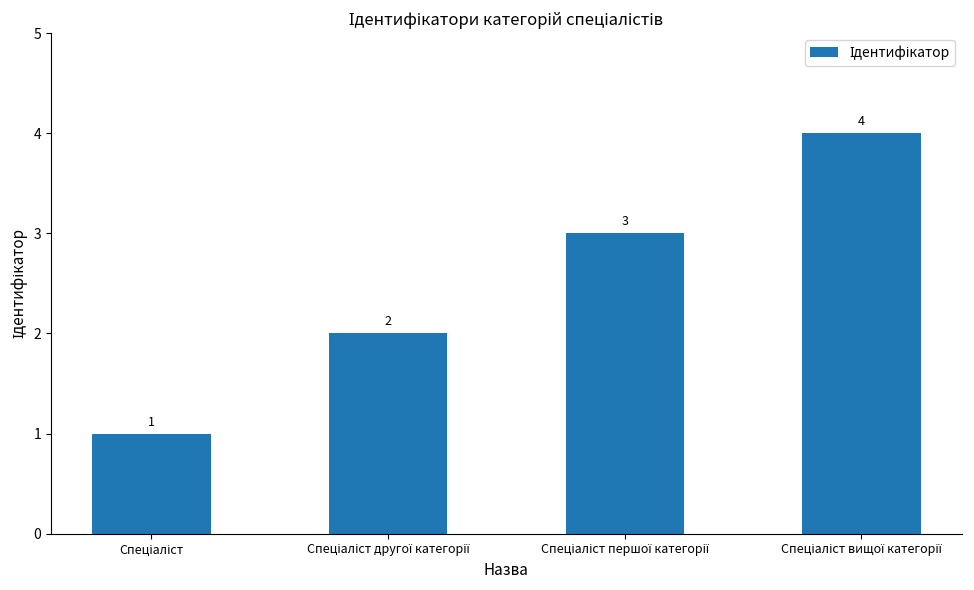

Reading right to left, what are all the values shown in this chart?

4	3	2	1